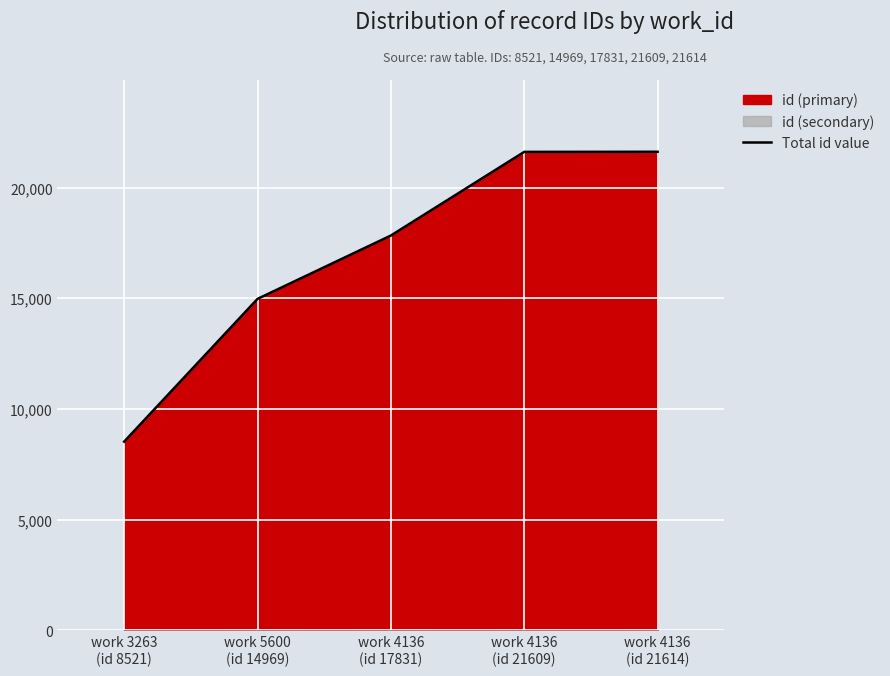

At which label does the data first exceed 17831?

work 4136
(id 21609)